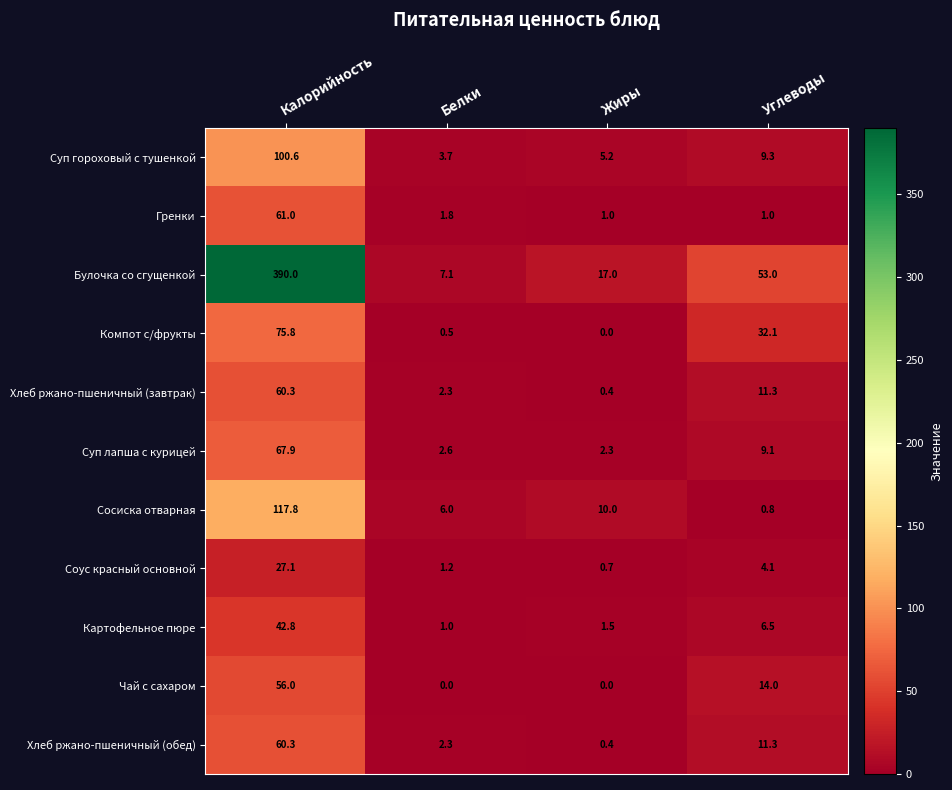

Where does the Сосиска отварная series first go above 10?

Калорийность